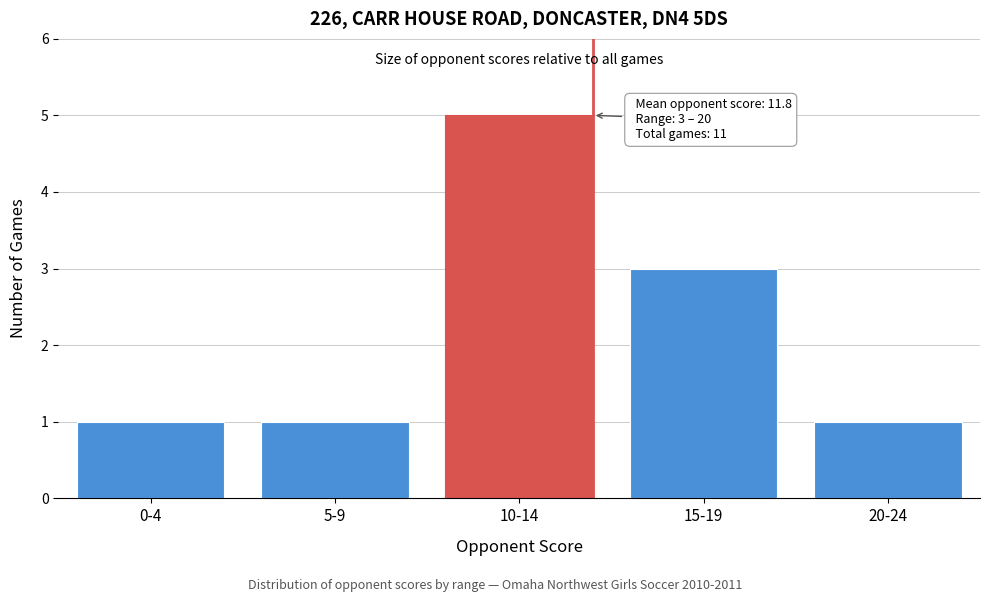

Reading right to left, list all the values displayed in this chart.

1	3	5	1	1